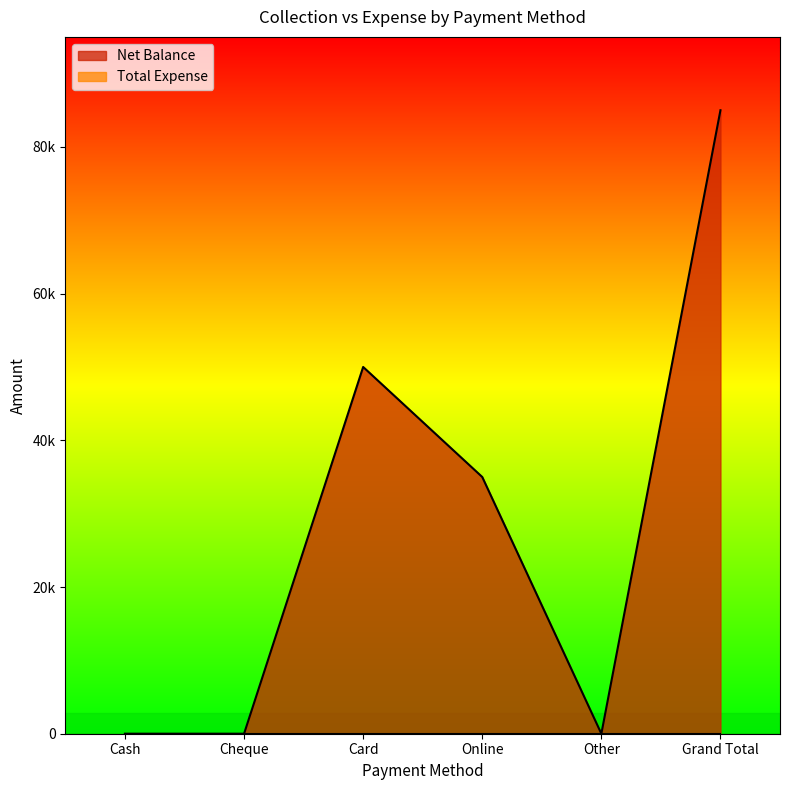

At which category does the chart reach its minimum across all series?

Cash